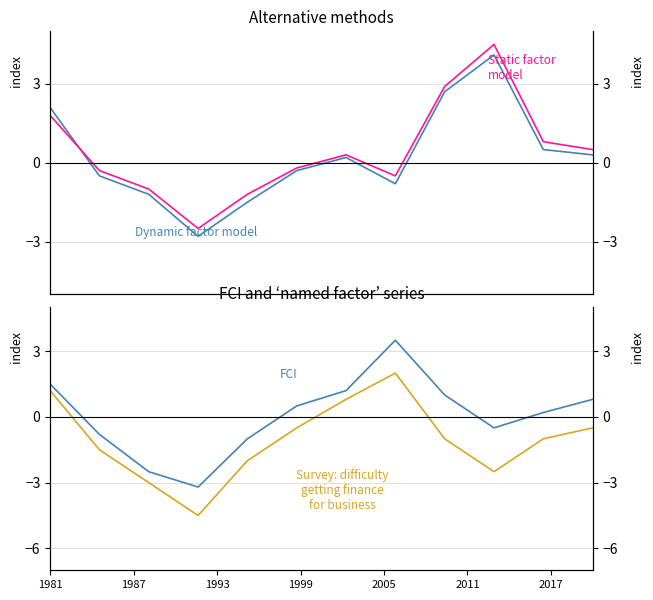

What is the difference between the maximum and minimum values in the FCI series?

6.7